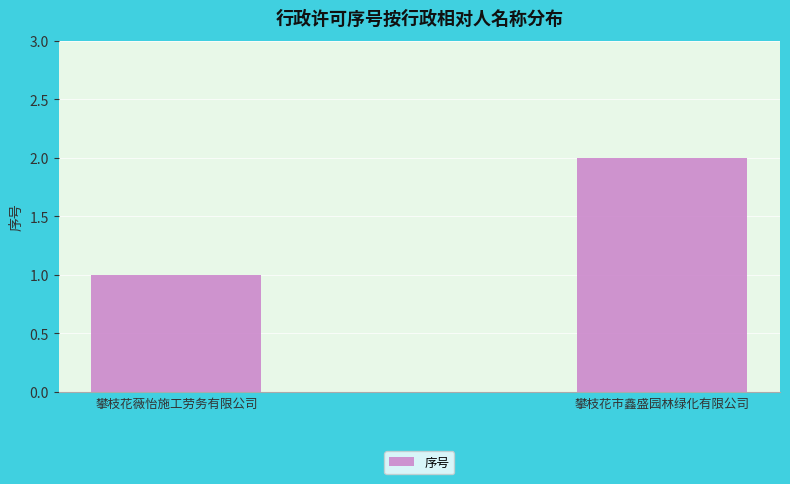

What is the label of the 2nd bar from the right?

攀枝花薇怡施工劳务有限公司